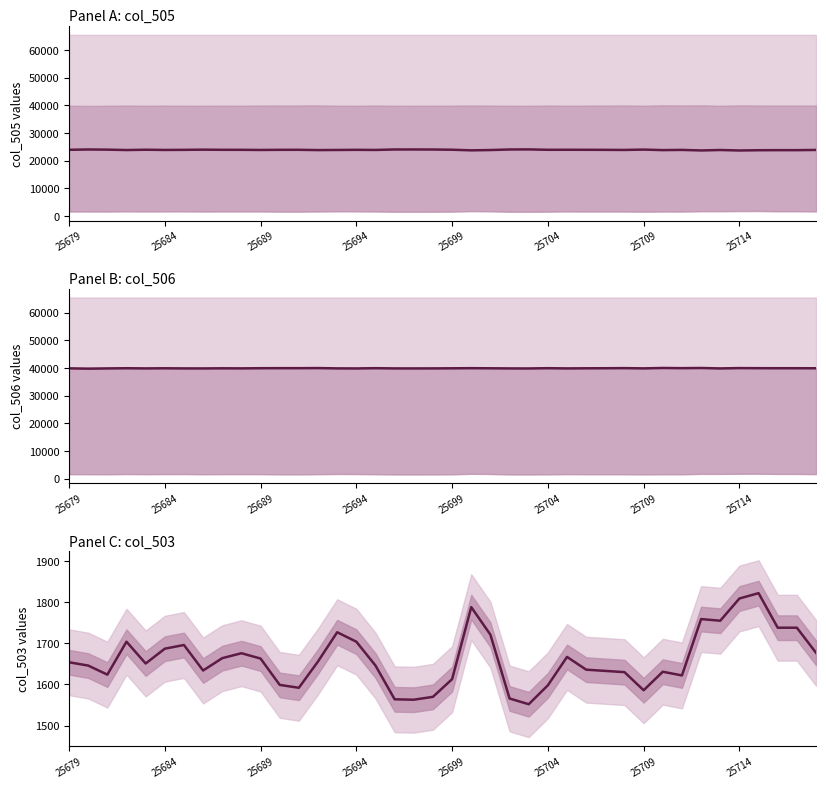

True or false: col_506 has a value of 27413 at 34.

False